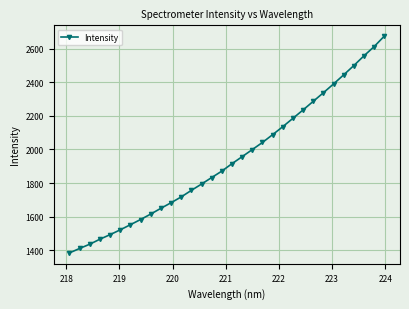

What is the average value?

1941.2